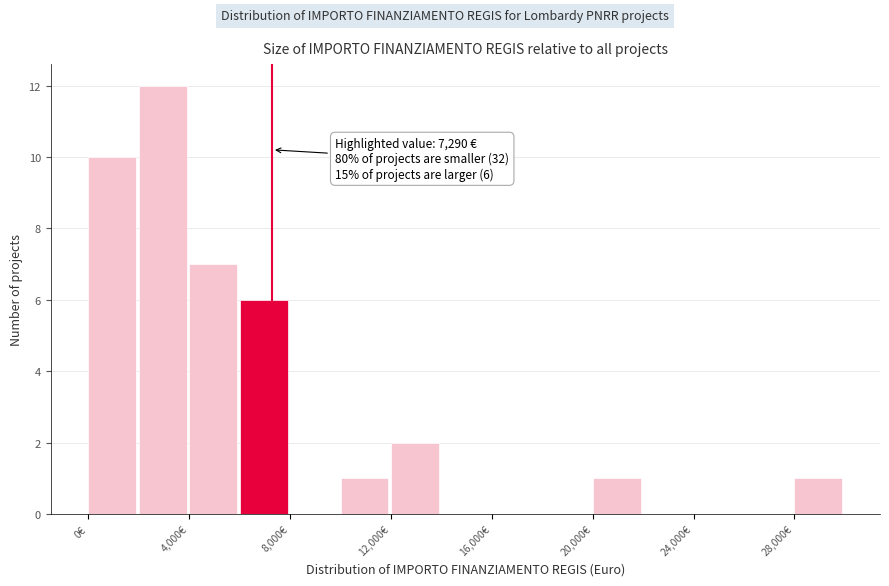

Over which range of the x-axis is the bar tallest?

2000 to 4000